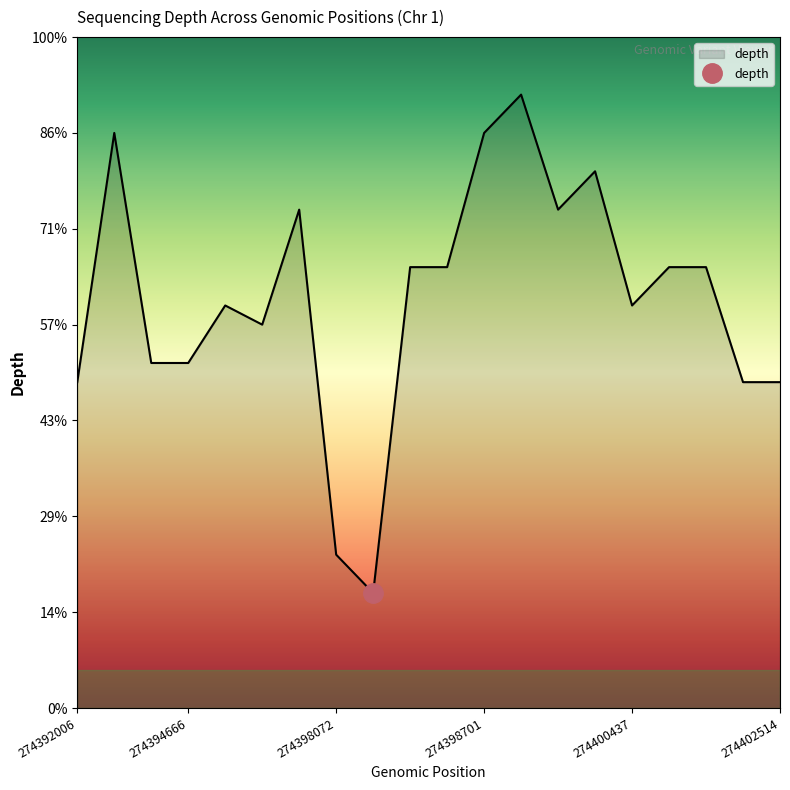

List the labels in order of value, largest first.

274399275, 274393198, 274398701, 274400013, 274397936, 274399944, 274398294, 274398636, 274401400, 274401592, 274395746, 274400437, 274396817, 274394665, 274394666, 274392006, 274401919, 274402514, 274398072, 274398073